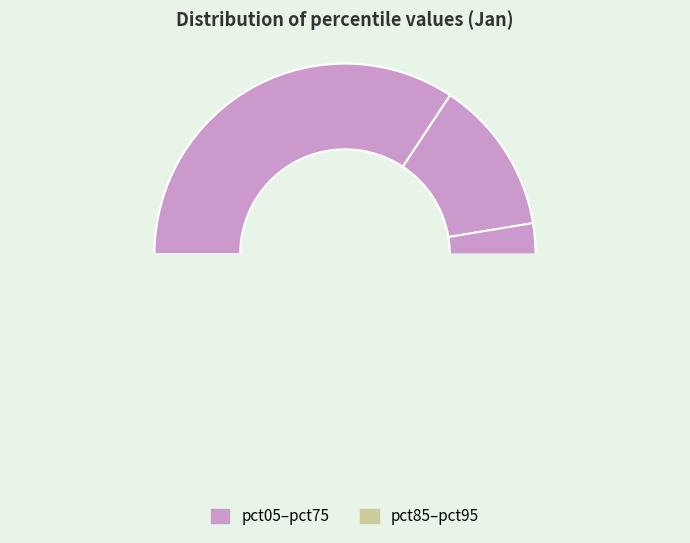

What is the change in value from pct05 to pct75?

-0.8